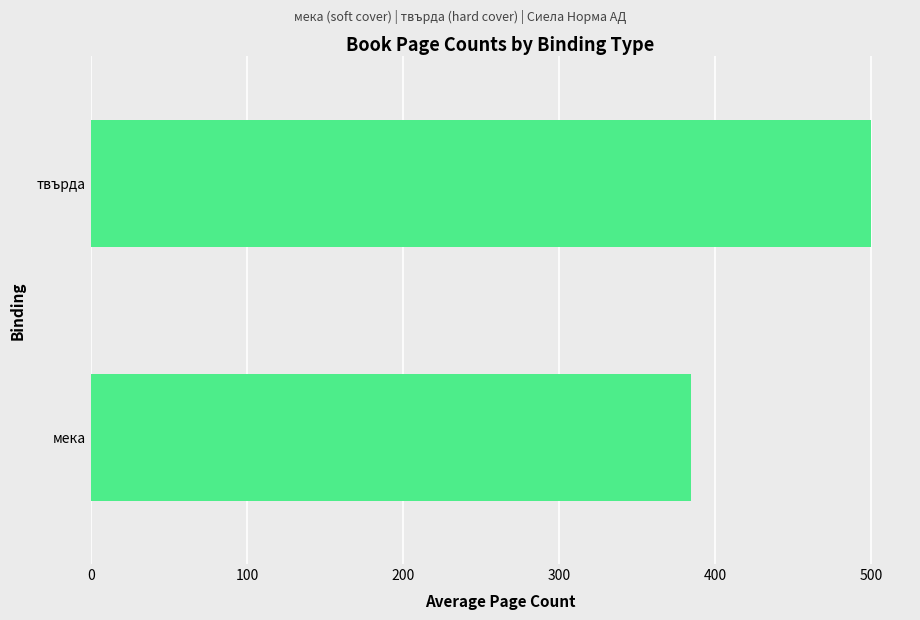

Rank the categories by value from lowest to highest.

мека, твърда